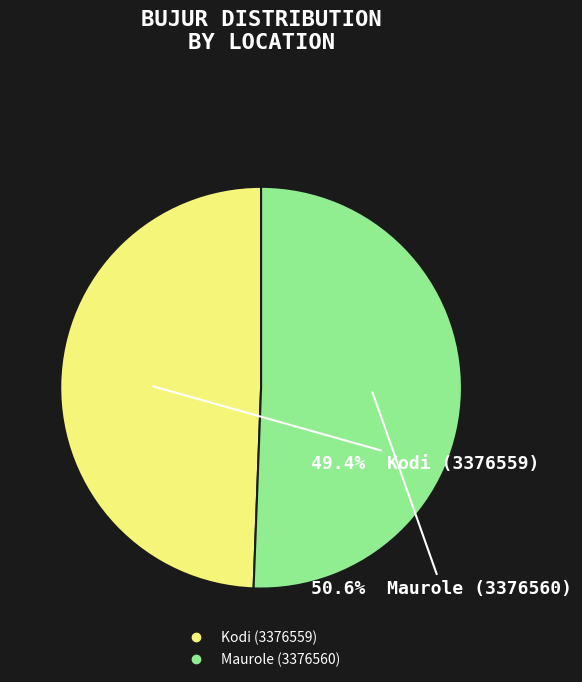

Is it true that Kodi (3376559) is 49% of the pie?

True